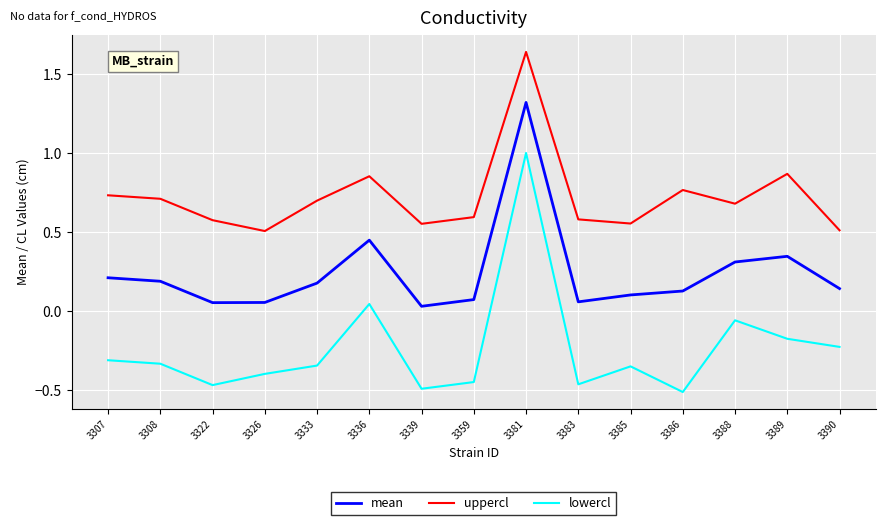

What is the difference between the maximum and minimum values in the lowercl series?

1.5